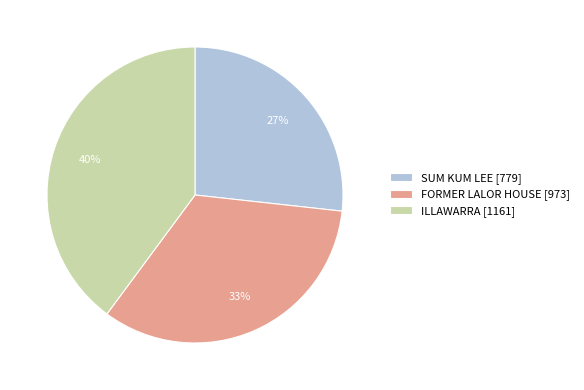

To the nearest percent, what is the average slice percentage?

33%